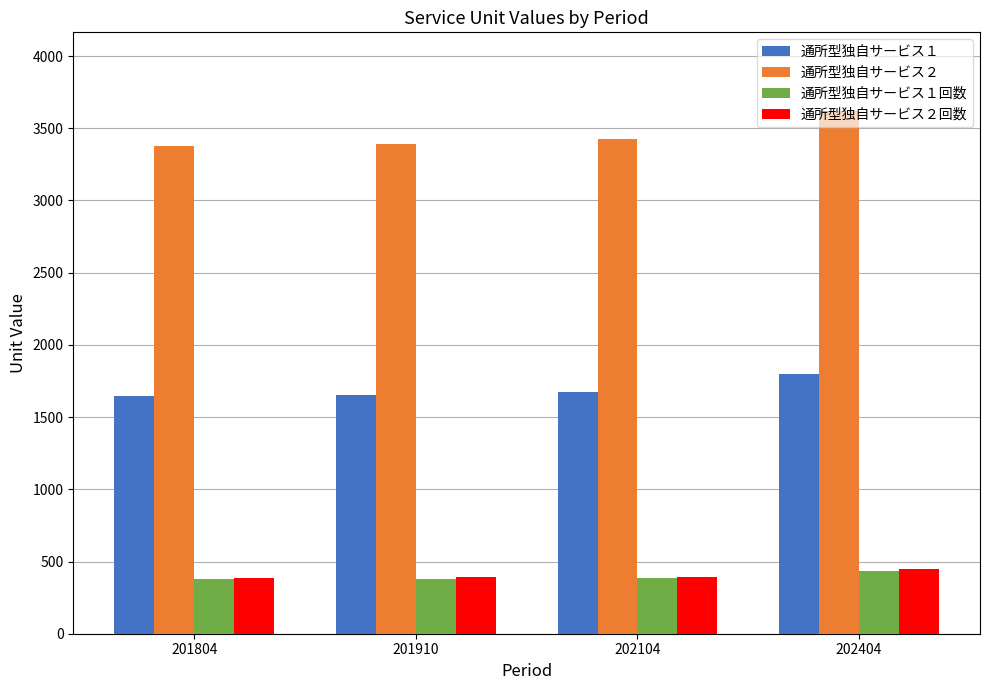

Which category has the highest value in the 通所型独自サービス１ series?

202404